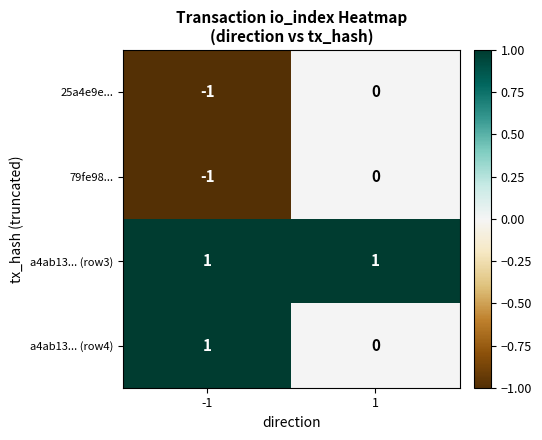

Reading right to left, extract all data points from this chart.

25a4e9e...: 1=0	-1=-1
79fe98...: 1=0	-1=-1
a4ab13... (row3): 1=1	-1=1
a4ab13... (row4): 1=0	-1=1